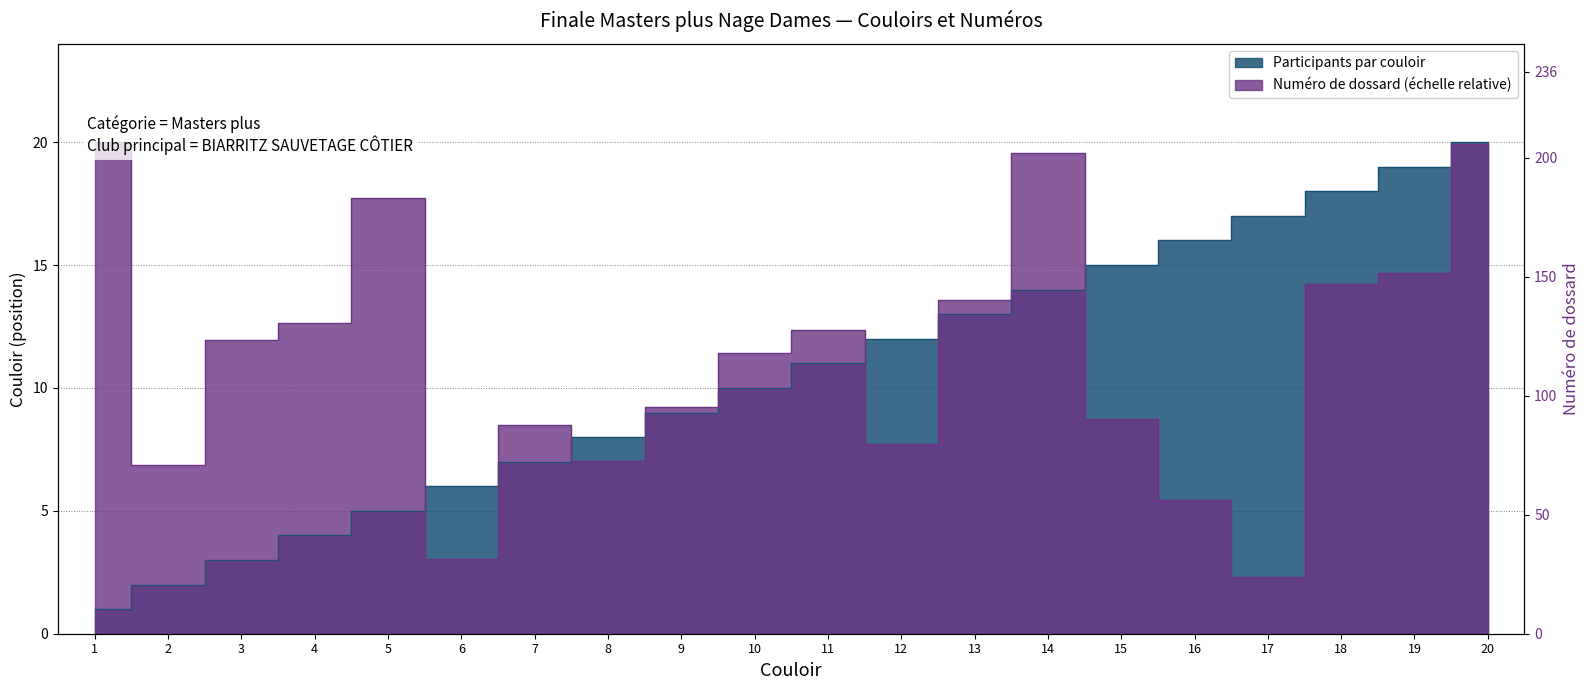

What is the highest value of the Participants par couloir series?

20.0